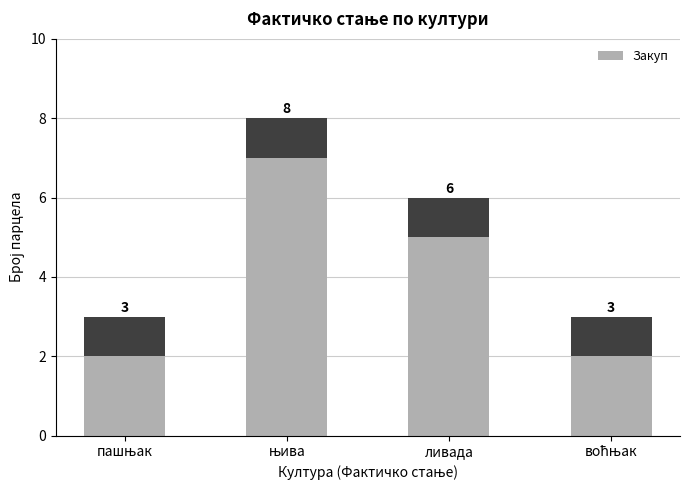

What is the average value?

4